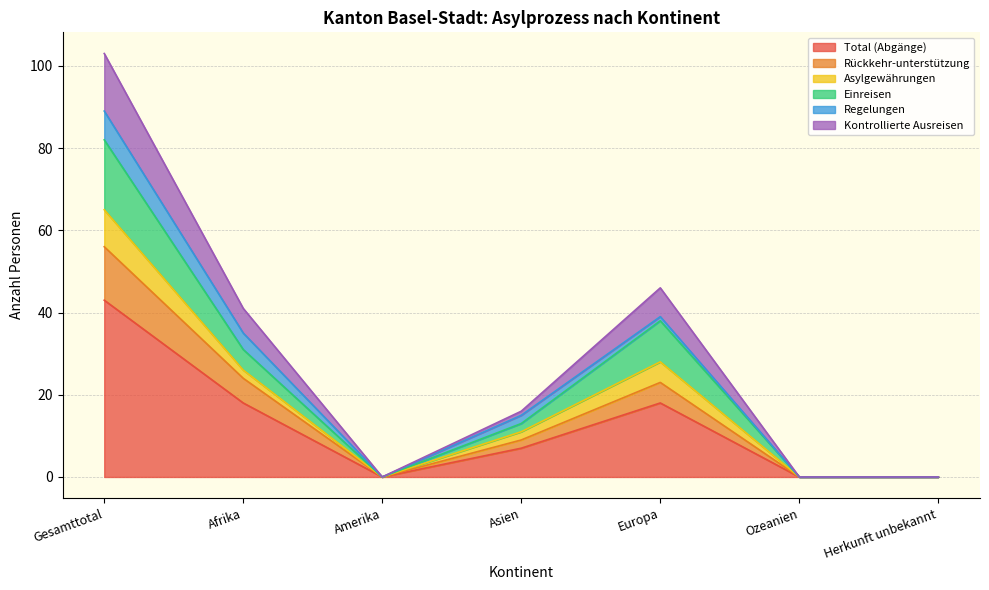

At which category does the chart reach its peak across all series?

Gesamttotal